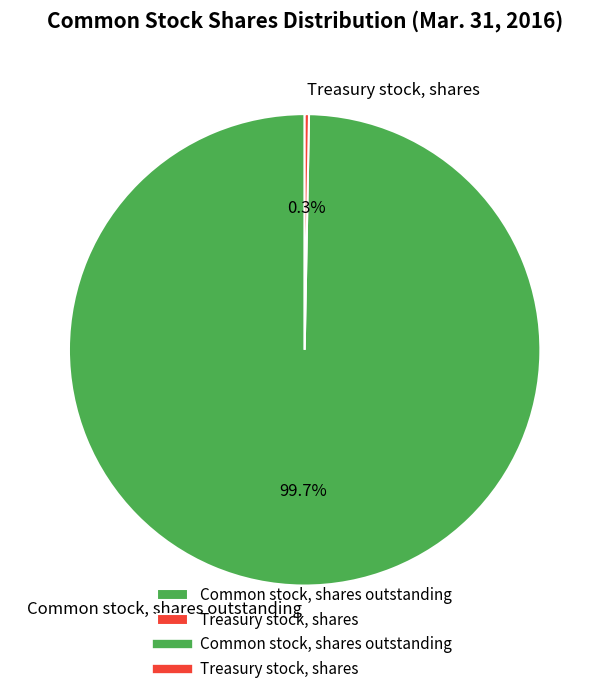

What is the total percentage of Common stock, shares outstanding and Treasury stock, shares?

100.0%